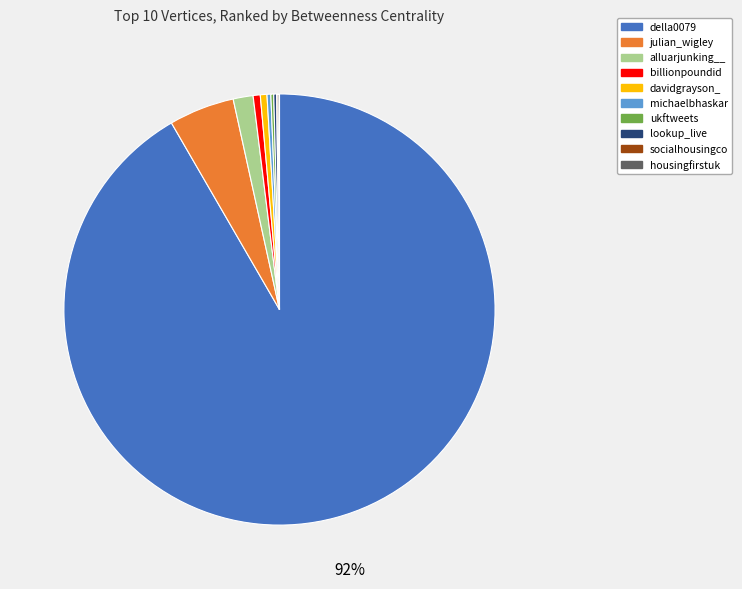

Is there a majority slice in this chart?

Yes